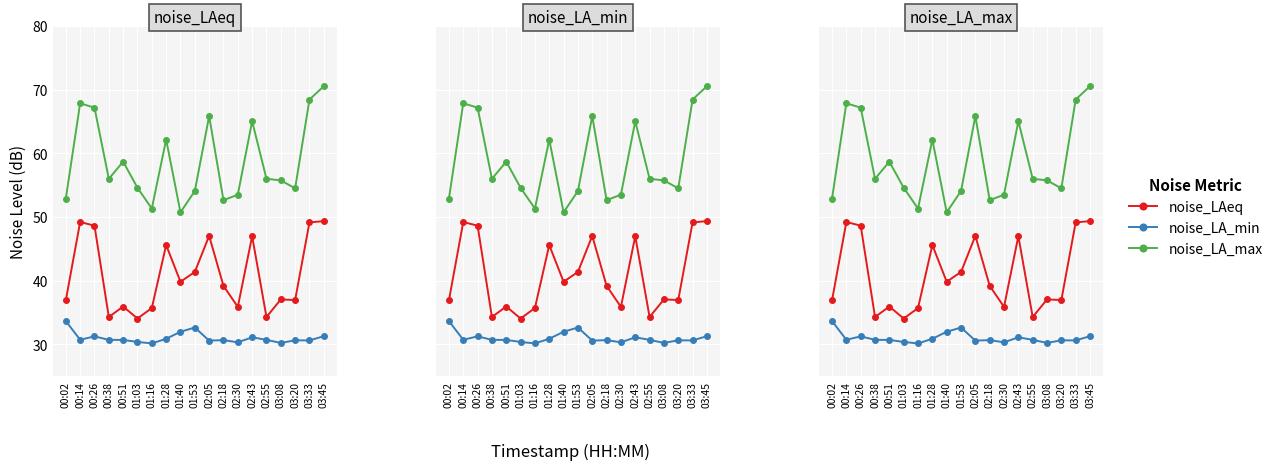

In noise_LA_max, how many points are higher than both neighbors (excluding endpoints)?

5